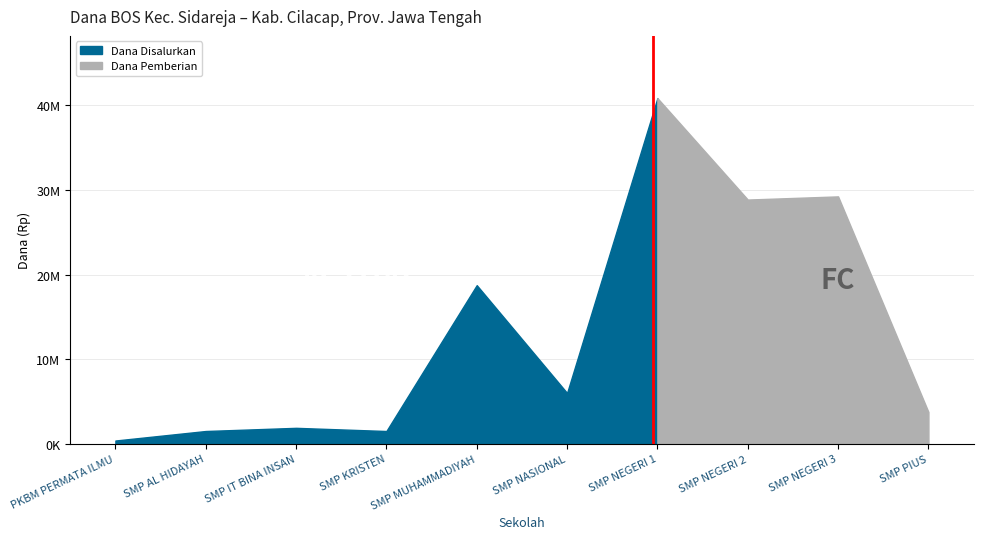

Where does the Dana Disalurkan series first go above 6000000?

SMP MUHAMMADIYAH